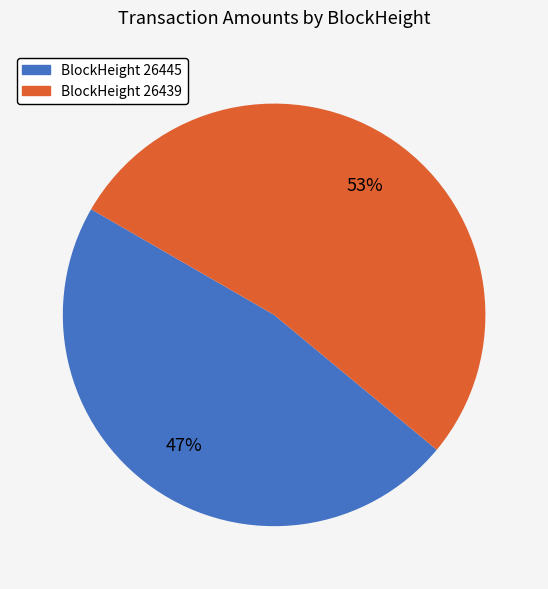

Does any single category account for the majority?

Yes